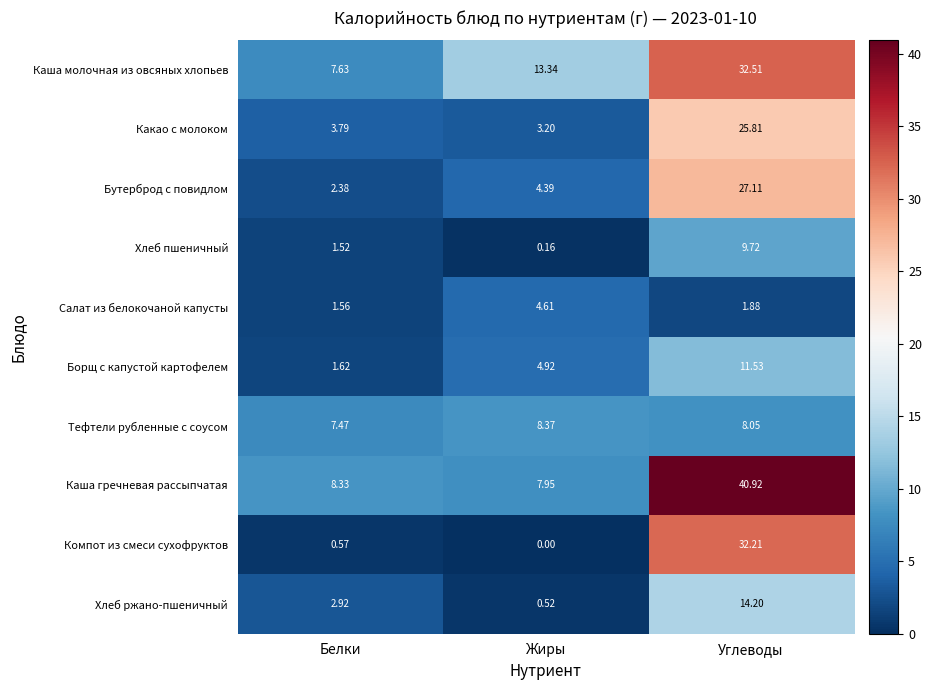

Between Жиры and Углеводы, which series saw the biggest shift?

Каша гречневая рассыпчатая